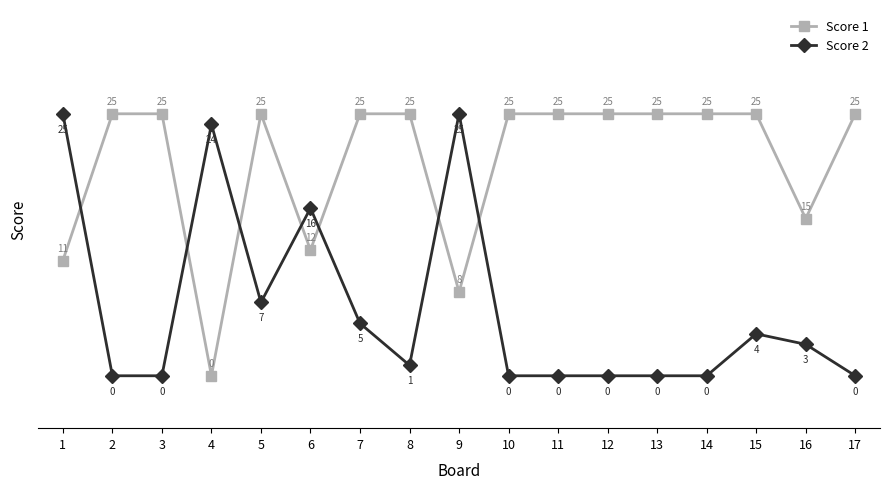

Where does the Score 2 series first go above 1?

1